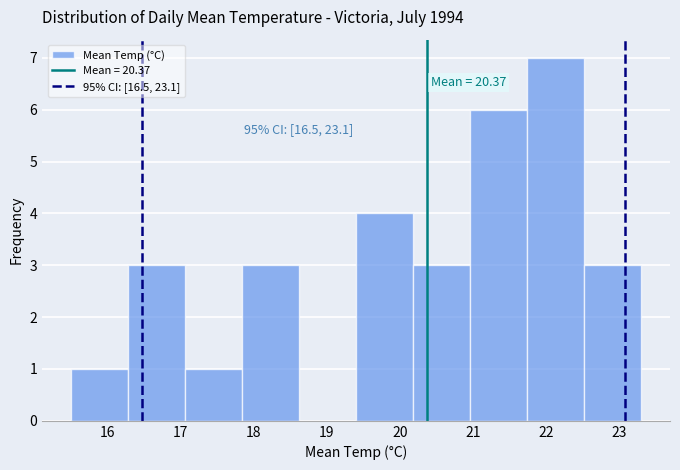

Over which range of the x-axis is the bar tallest?

21.74 to 22.52